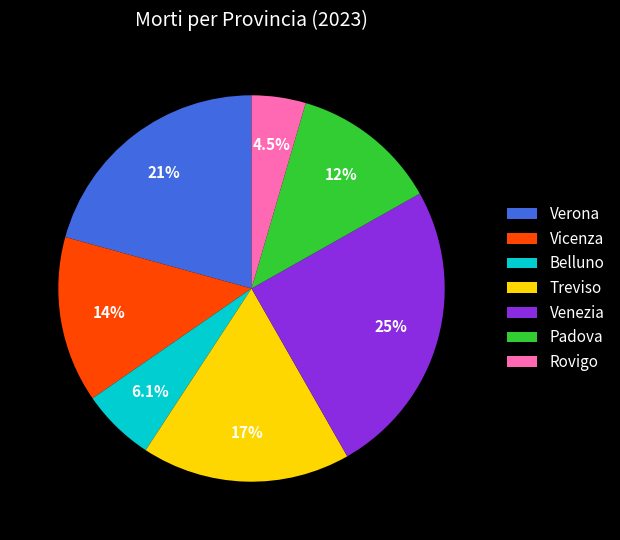

Is it true that Rovigo is 18% of the pie?

False